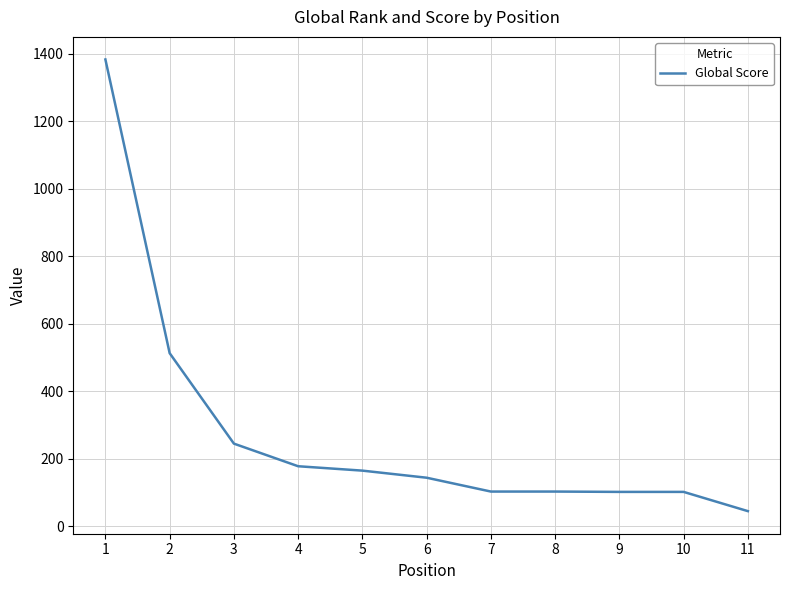

What is the sum of all values?

3083